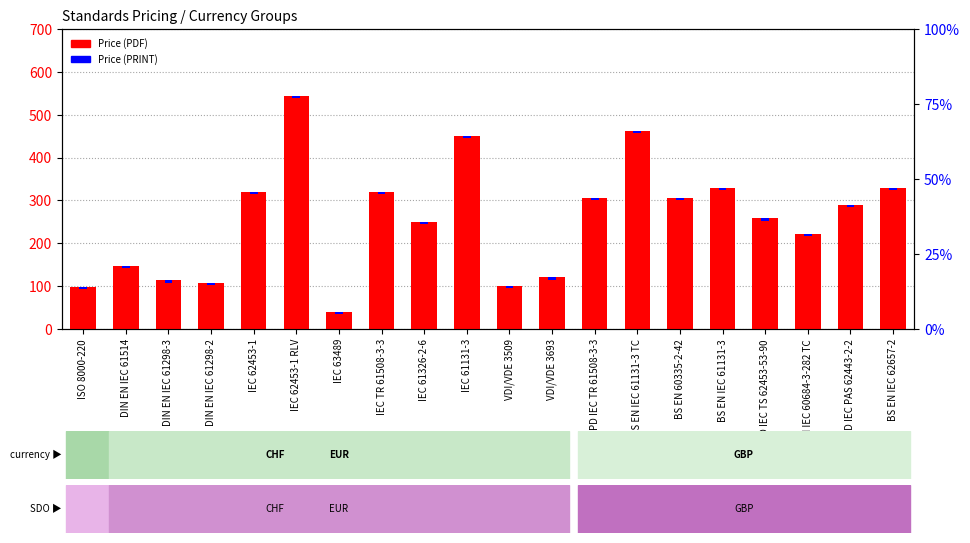

Does the chart contain any negative values?

No